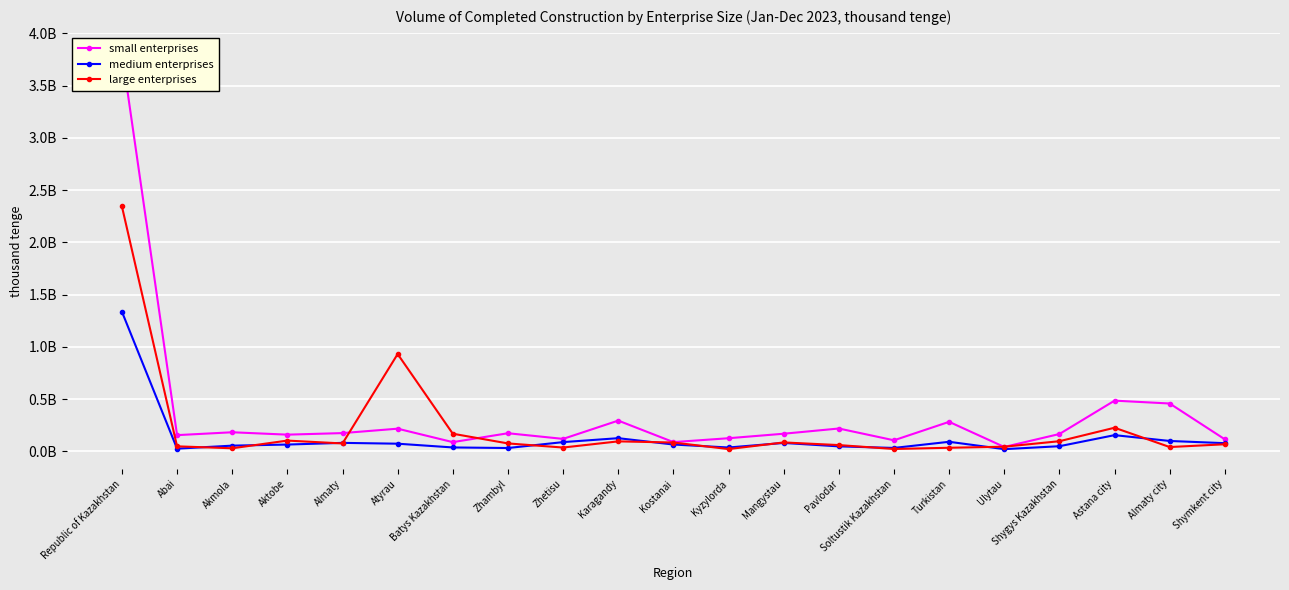

What is the difference between the highest and lowest values at Turkistan?

248064914